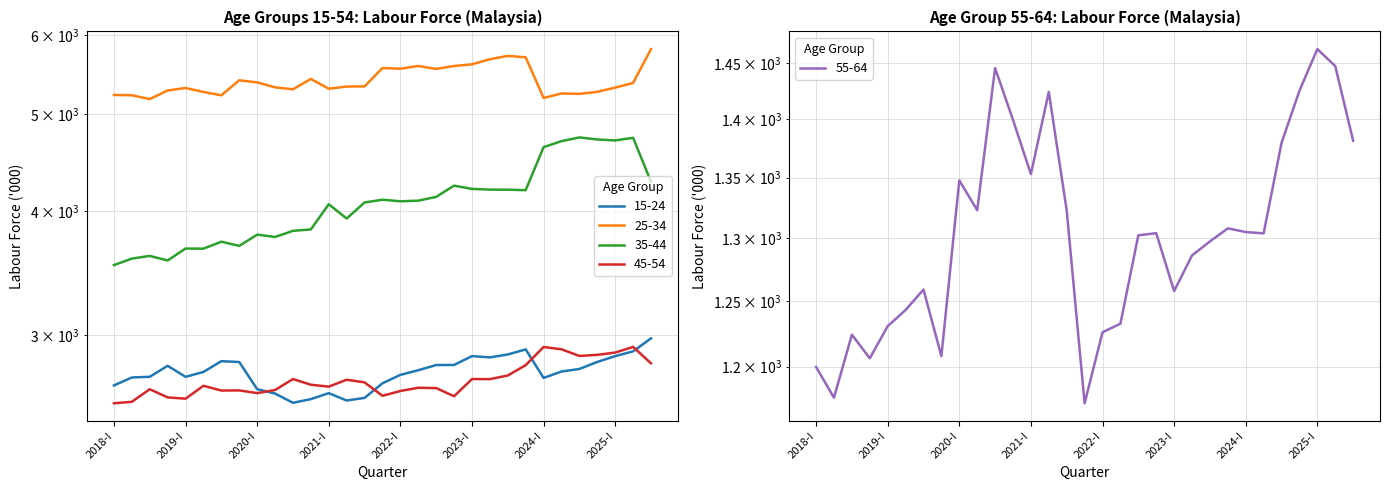

What is the difference between the 15-24 values at 2019-I and 2025-III?

253.5